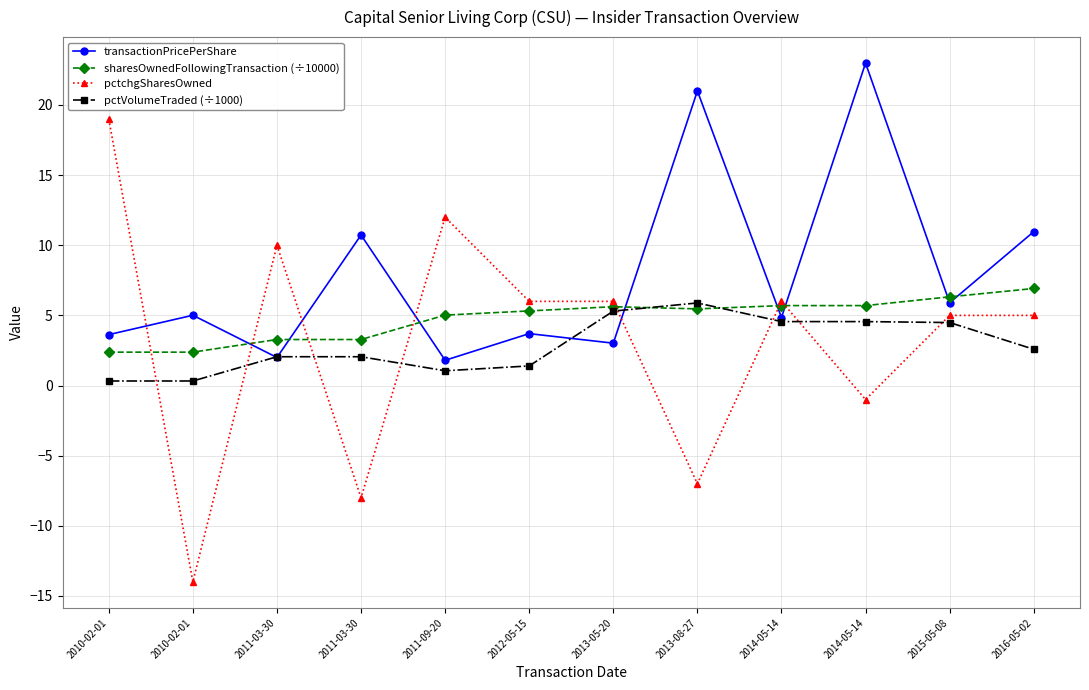

The value of pctchgSharesOwned at 2010-02-01 is -6.1. True or false?

False